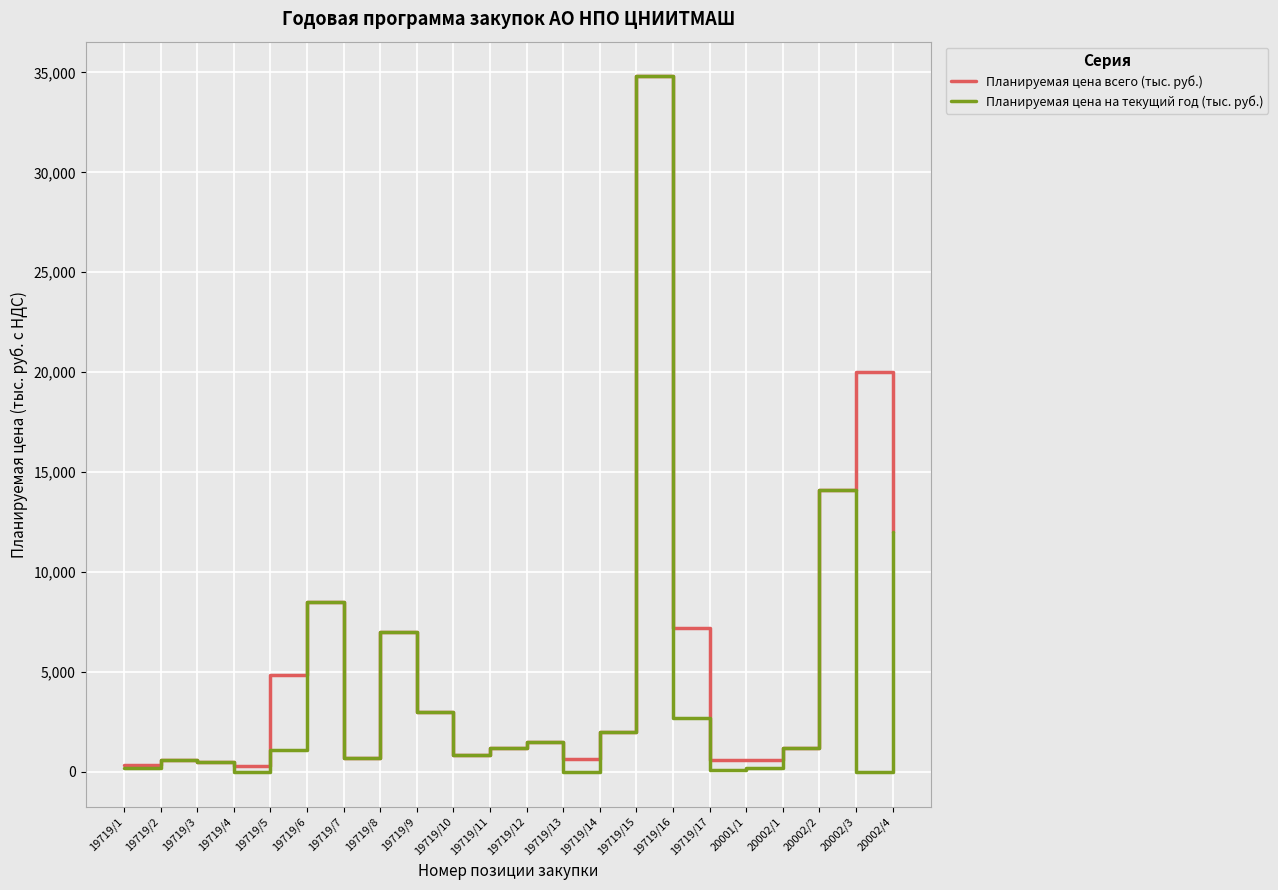

Which series has the widest spread of values?

Планируемая цена на текущий год (тыс. руб.)